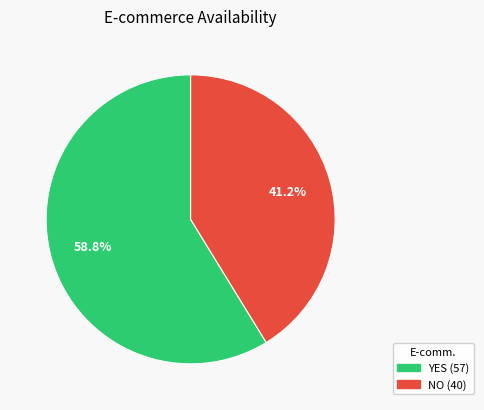

Which has a higher value, YES or NO?

YES